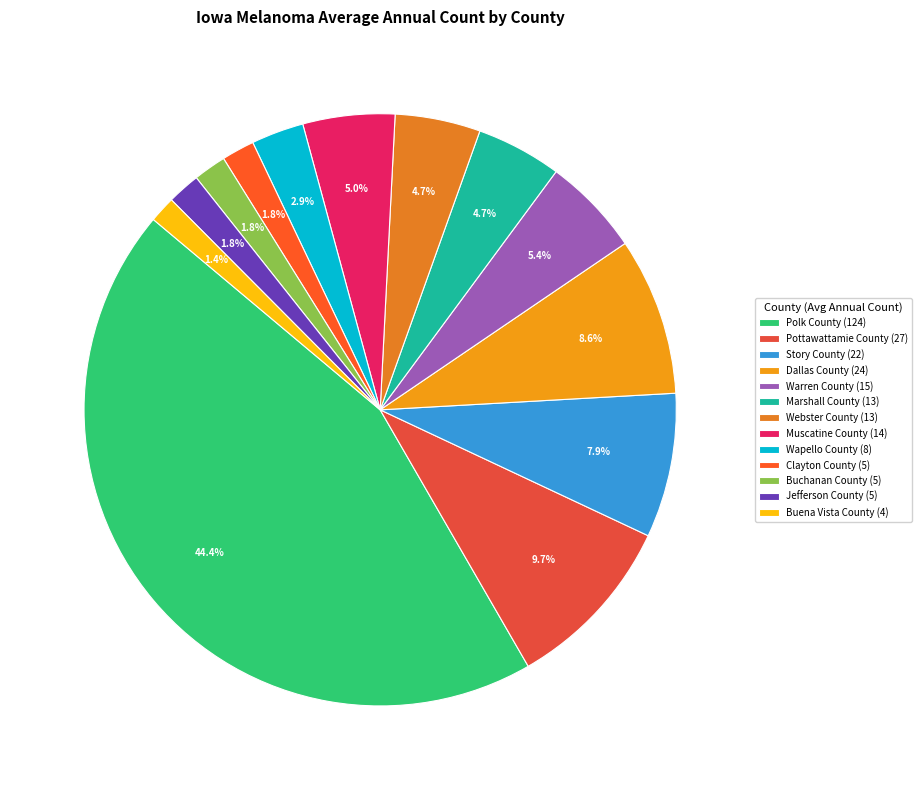

Does Muscatine County account for over 50% of the chart?

No